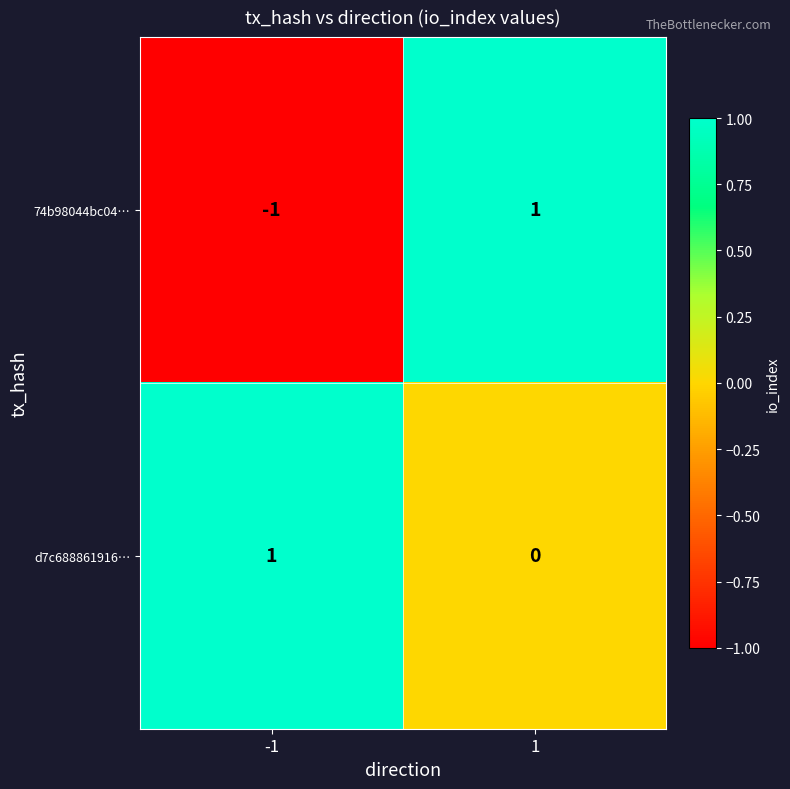

True or false: 74b98044bc04… has a value of -2 at -1.

False